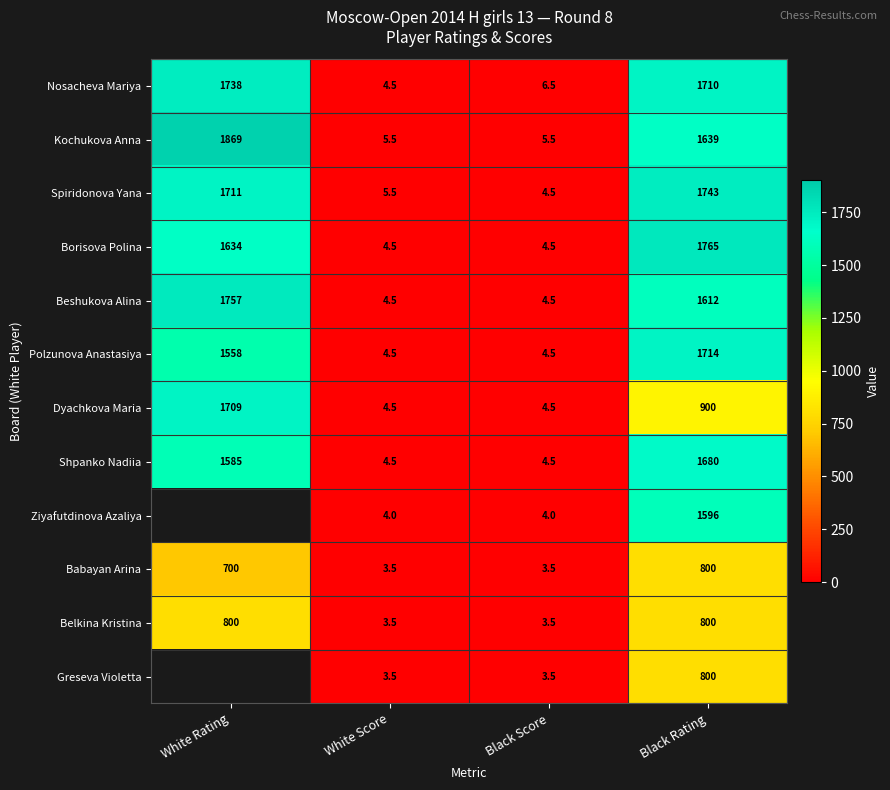

The value of Dyachkova Maria at Black Rating is 1477.8. True or false?

False